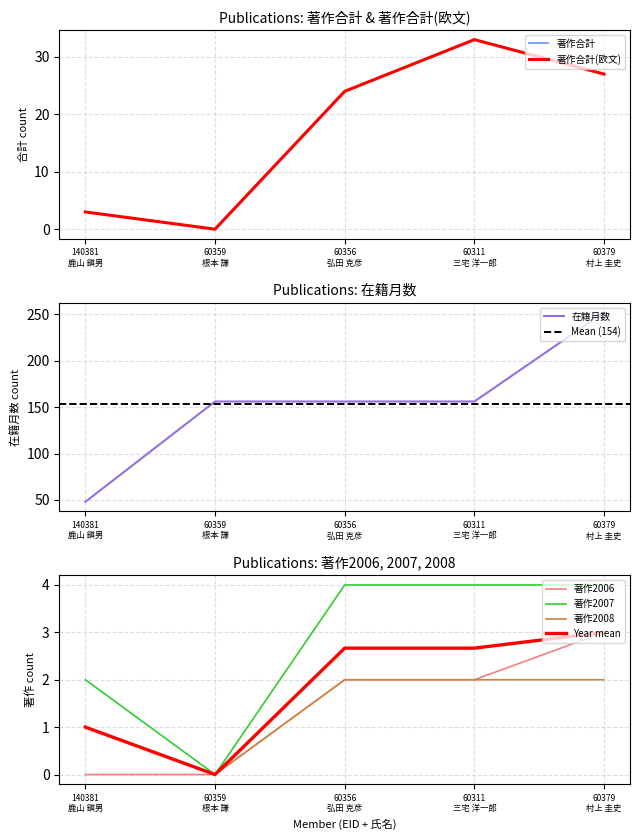

Which series changed the most between 60356
弘田 克彦 and 60311
三宅 洋一郎?

著作合計